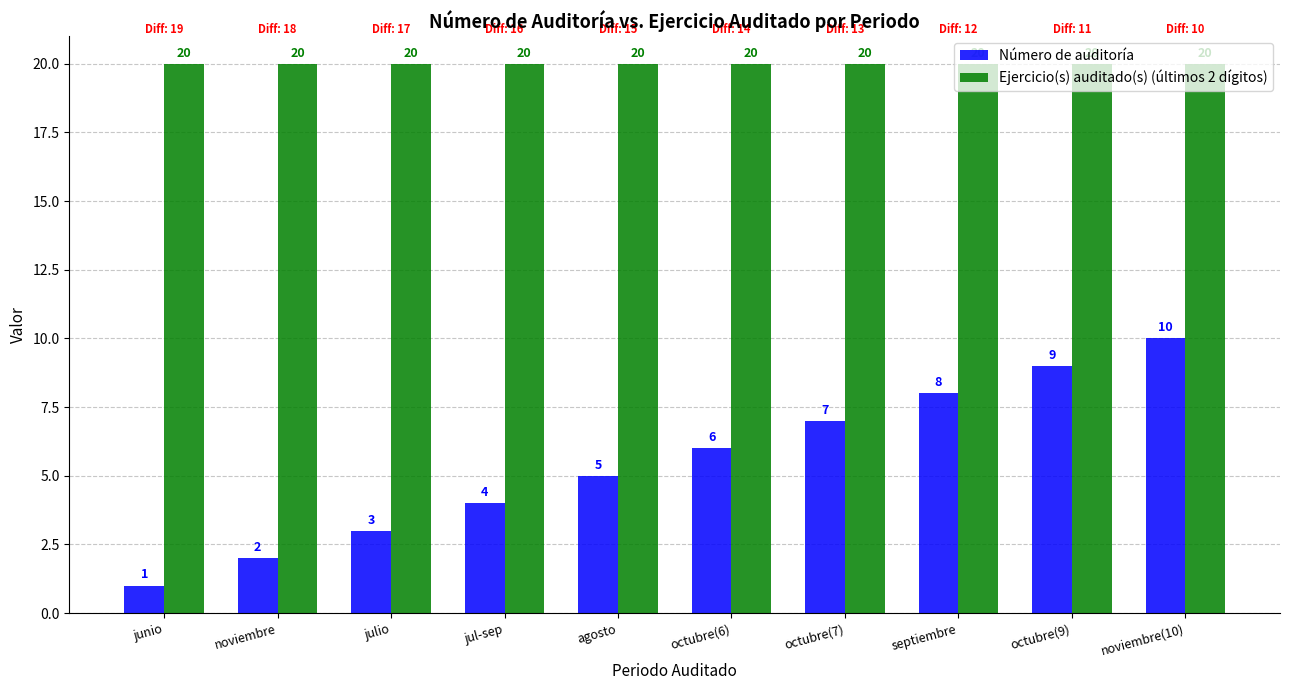

What is the difference between the maximum and minimum values in the Número de auditoría series?

9